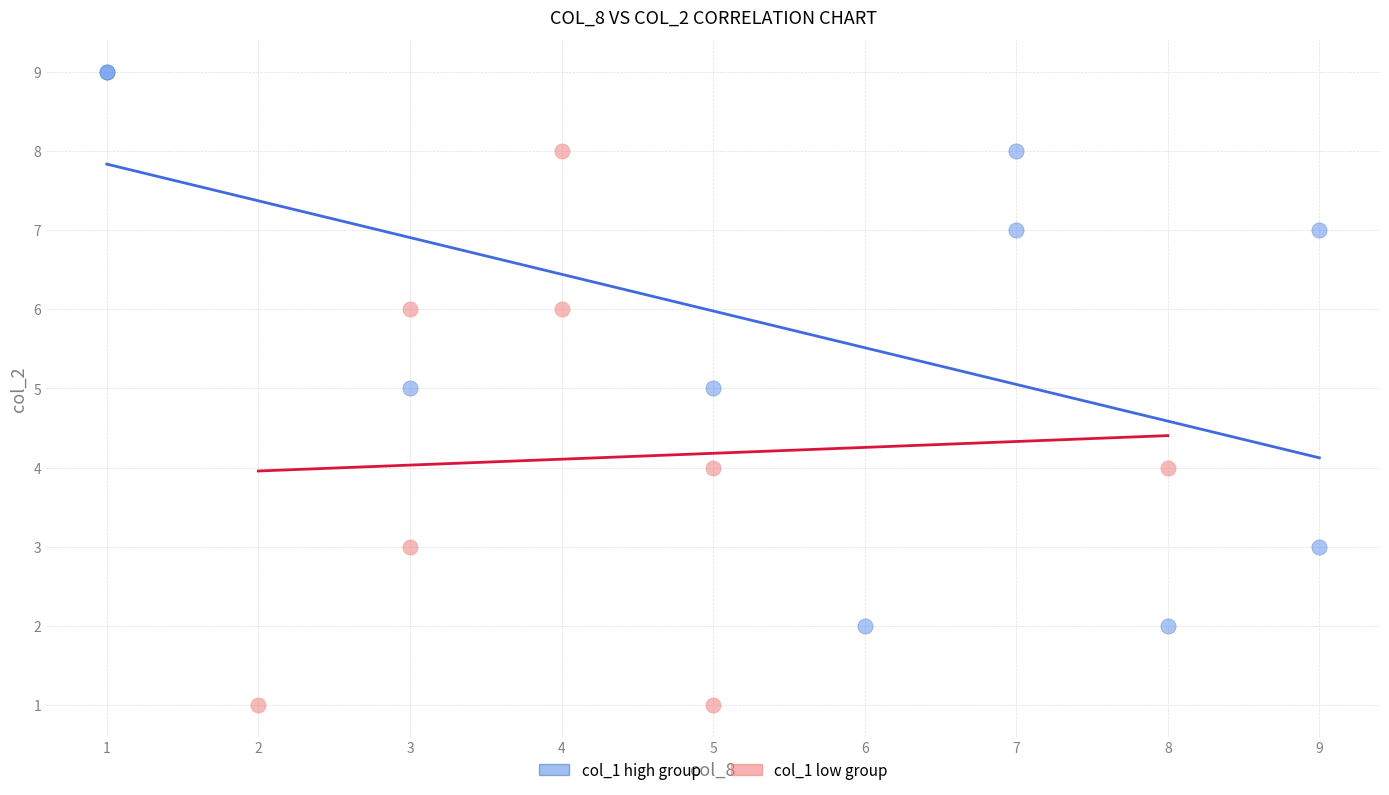

What are all the series names shown in the legend?

col_1 high group, col_1 low group